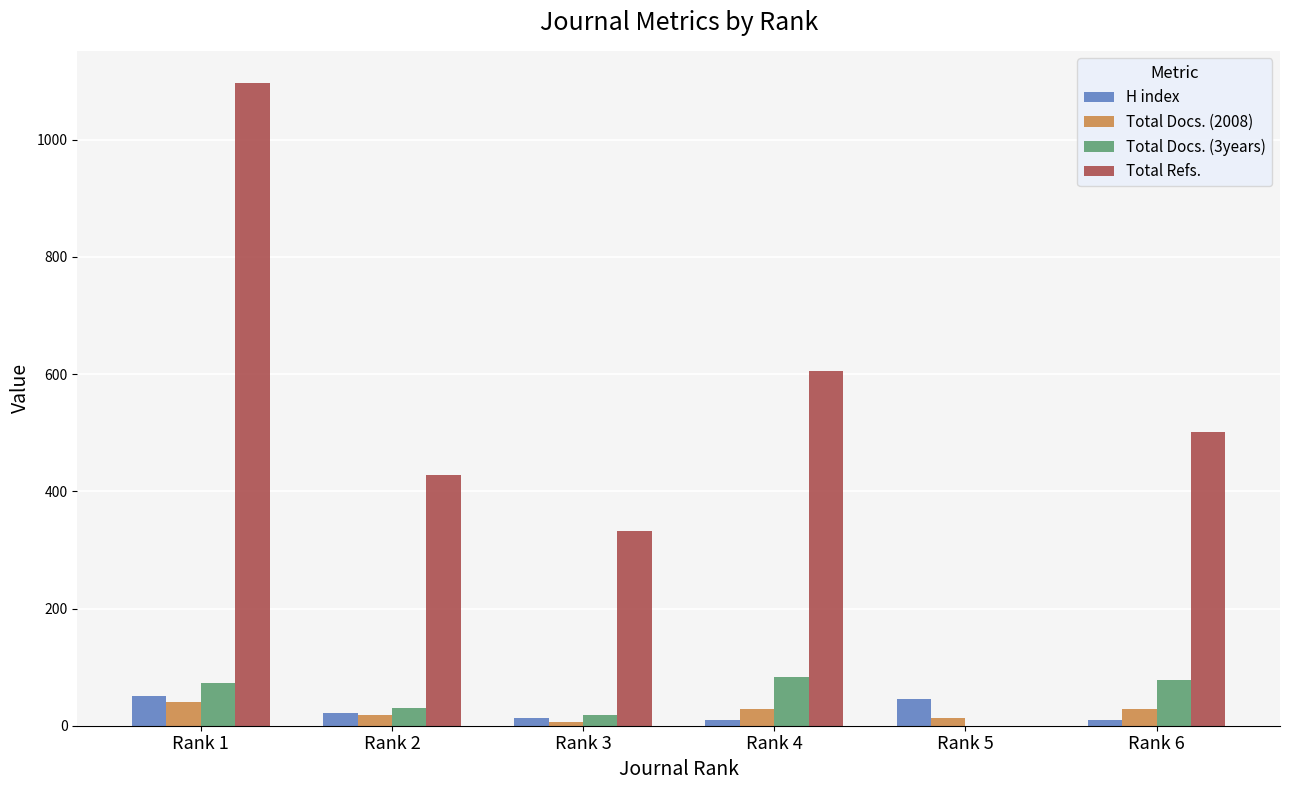

What is the sum of all Total Refs. values?

2963